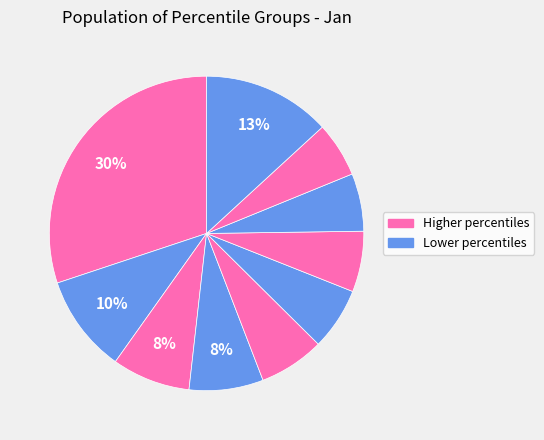

Count the number of slices in the pie.

10